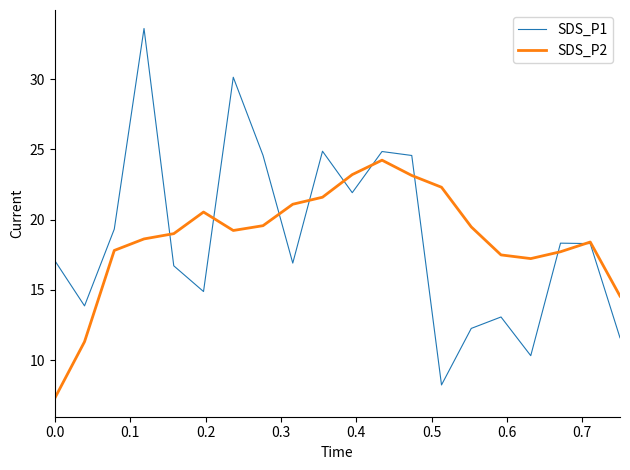

Which series has the largest range (max minus min)?

SDS_P1